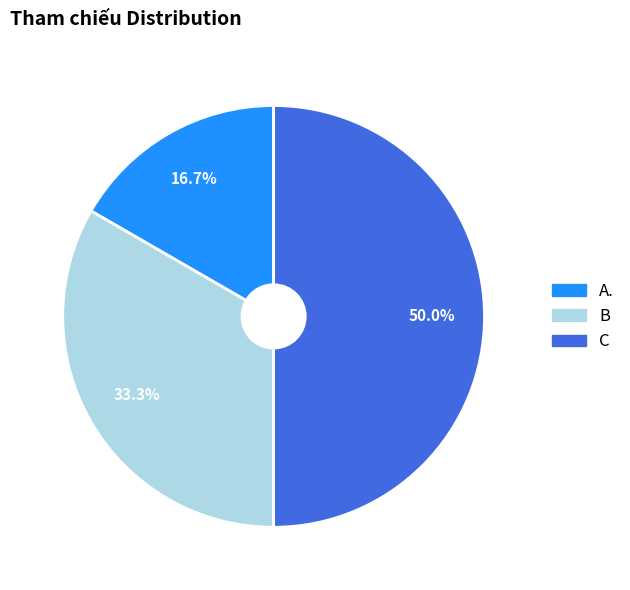

What portion of the pie excludes A.?

83.3%